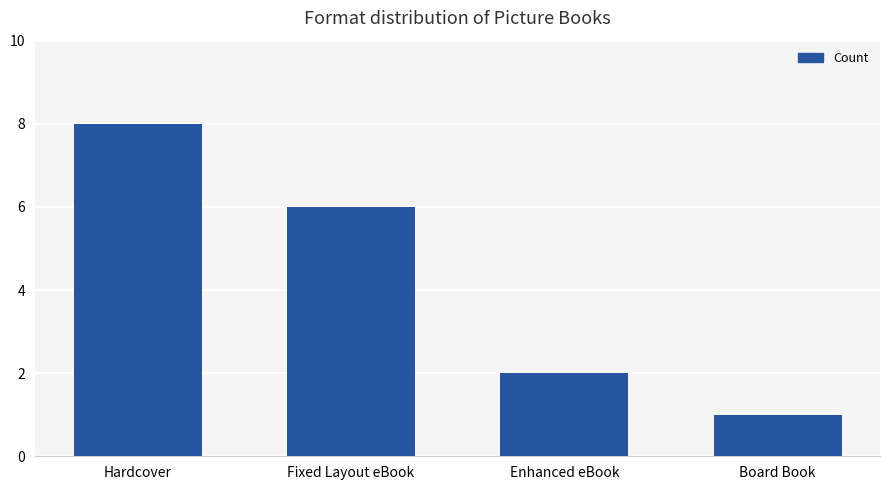

Reading right to left, what are all the values shown in this chart?

Board Book=1	Enhanced eBook=2	Fixed Layout eBook=6	Hardcover=8